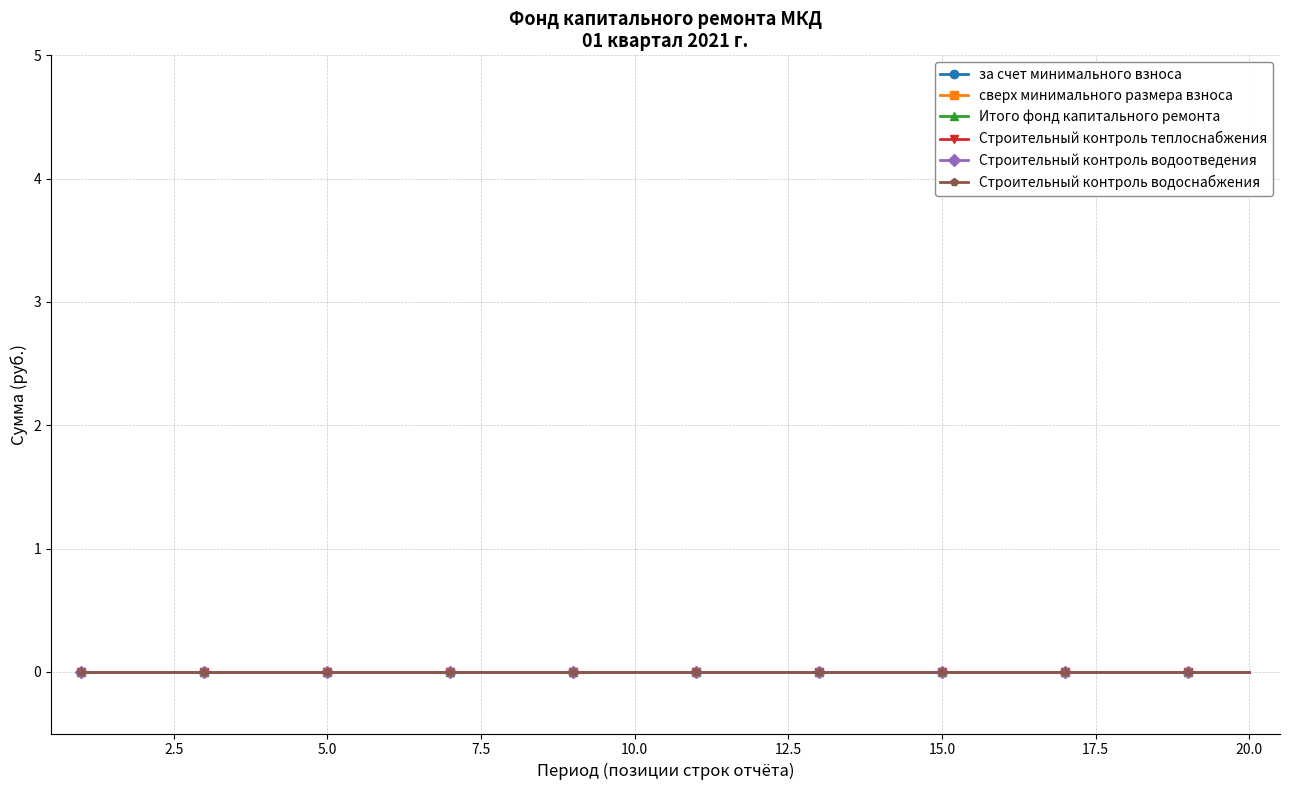

What are all the series names shown in the legend?

за счет минимального взноса, сверх минимального размера взноса, Итого фонд капитального ремонта, Строительный контроль теплоснабжения, Строительный контроль водоотведения, Строительный контроль водоснабжения